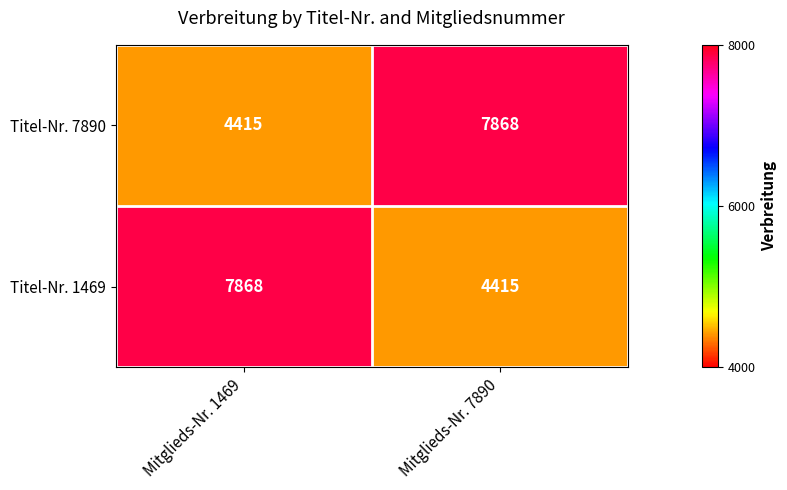

What is the total value across all series at Mitglieds-Nr. 1469?

12283